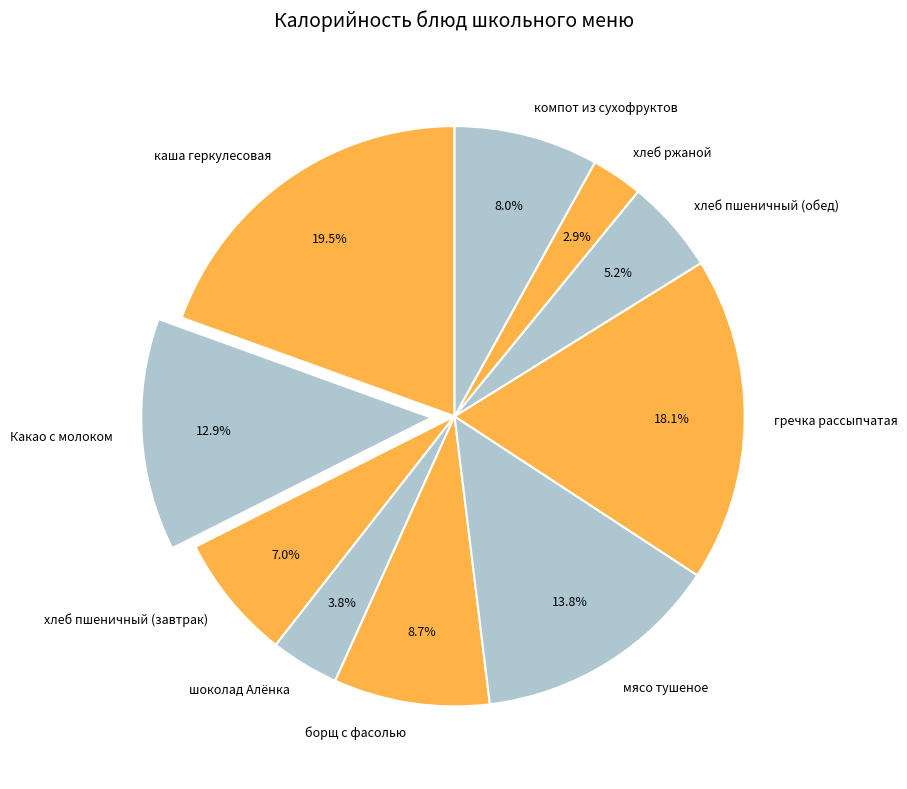

Is there a majority slice in this chart?

No